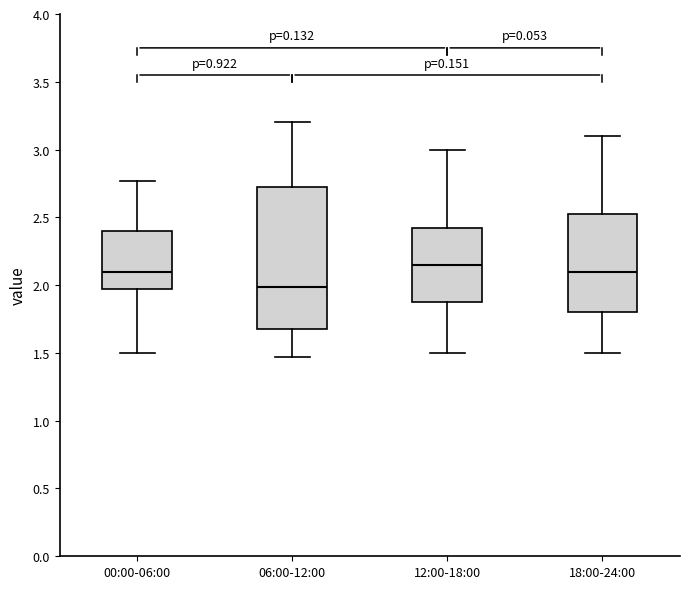

Where does the lower whisker of the box for 00:00-06:00 end on the y-axis? The values are not printed on the chart, so give them approximately, as read against the axis.

1.50